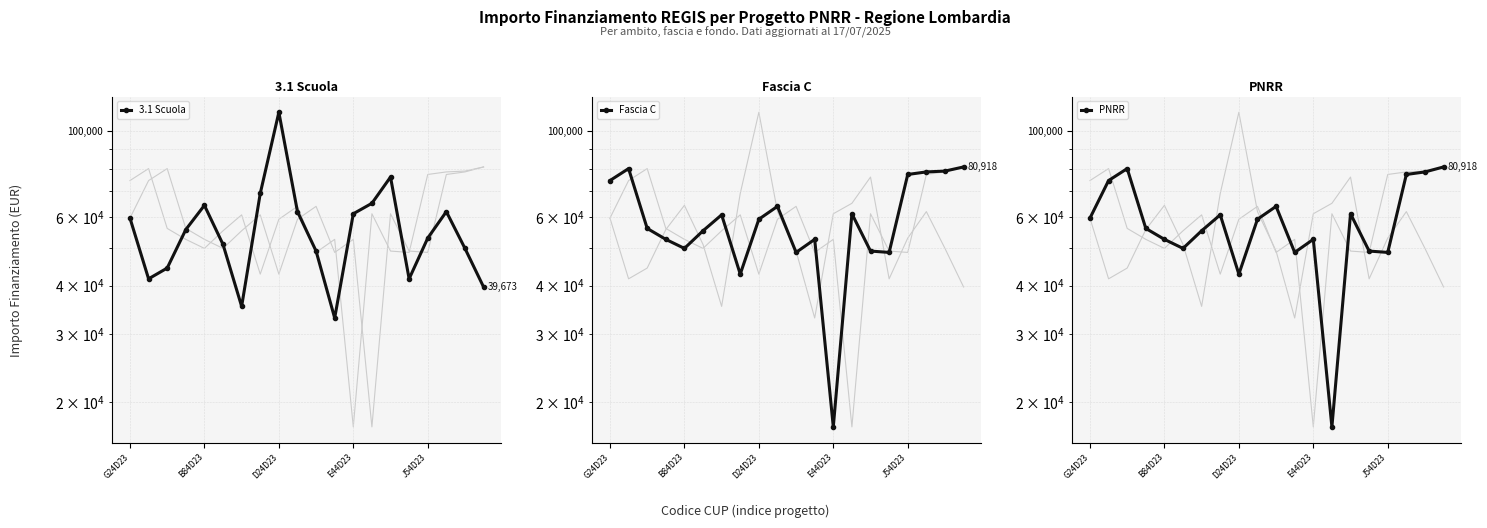

Read the Fascia C value at 17.

78560.8